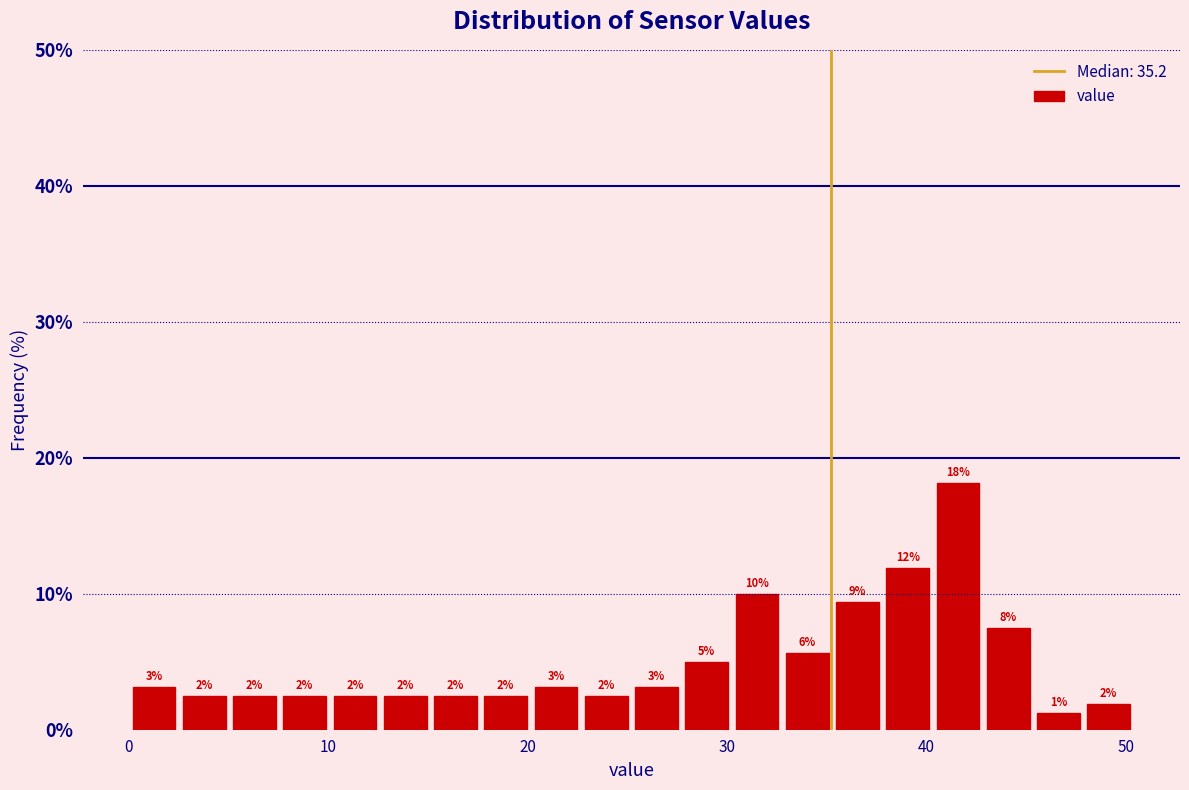

Read against the x-axis, roughly where is the centre of the tallest bar?

42